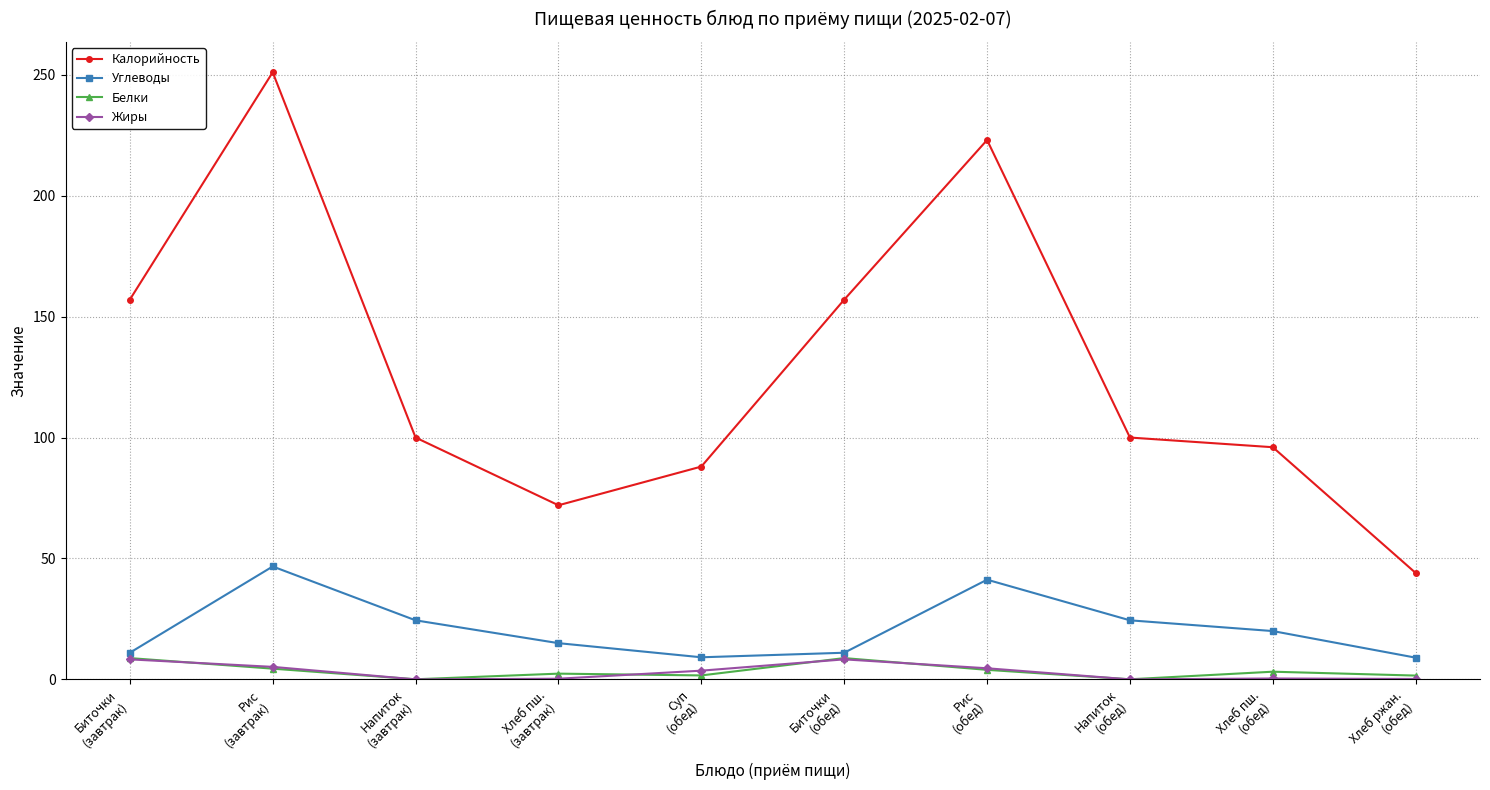

True or false: Калорийность and Углеводы intersect in this chart.

False